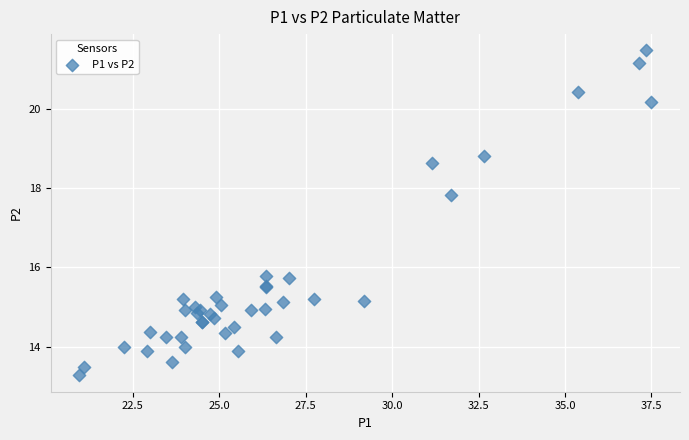

What Y value in the scatter plot is closest to 17?

17.8